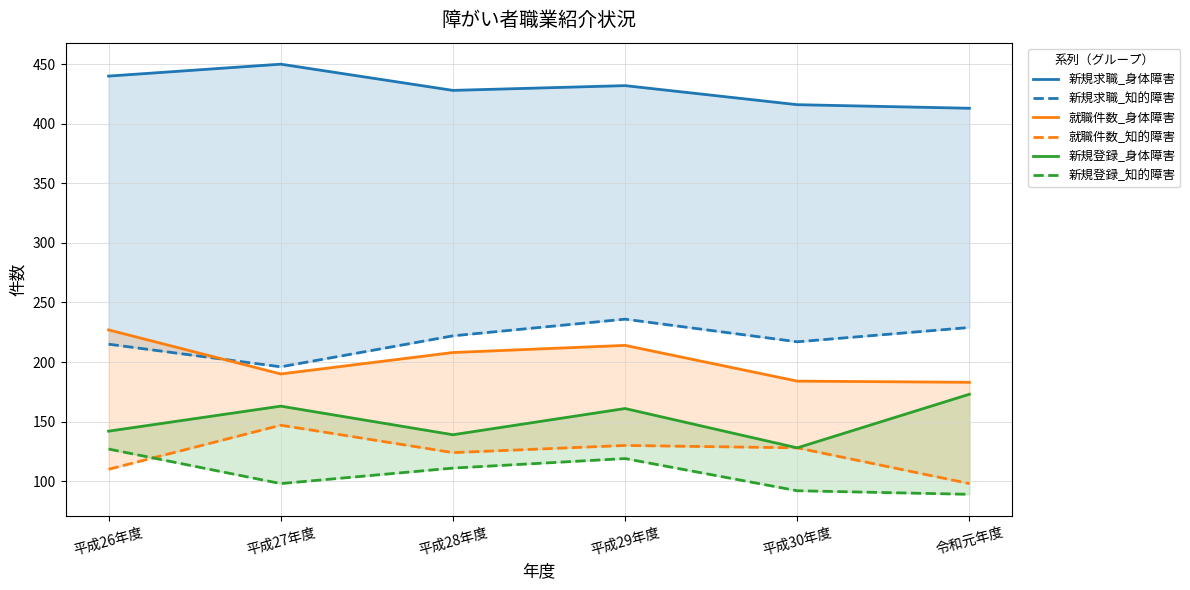

What is the sum of the 新規求職_身体障害 values at 平成28年度 and 平成27年度?

878